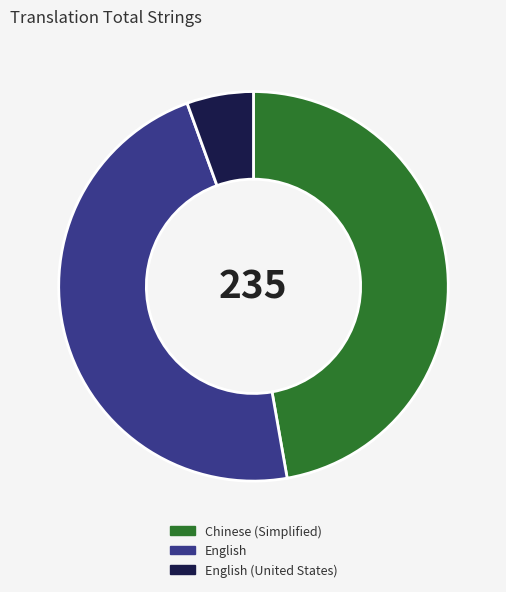

Which category has the smallest portion of the pie?

English (United States)